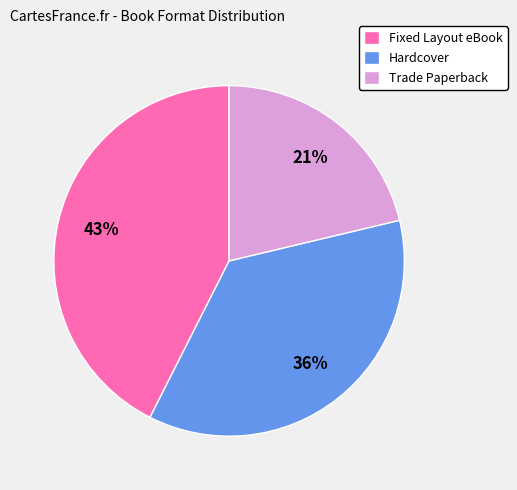

How many slices are in this pie chart?

3